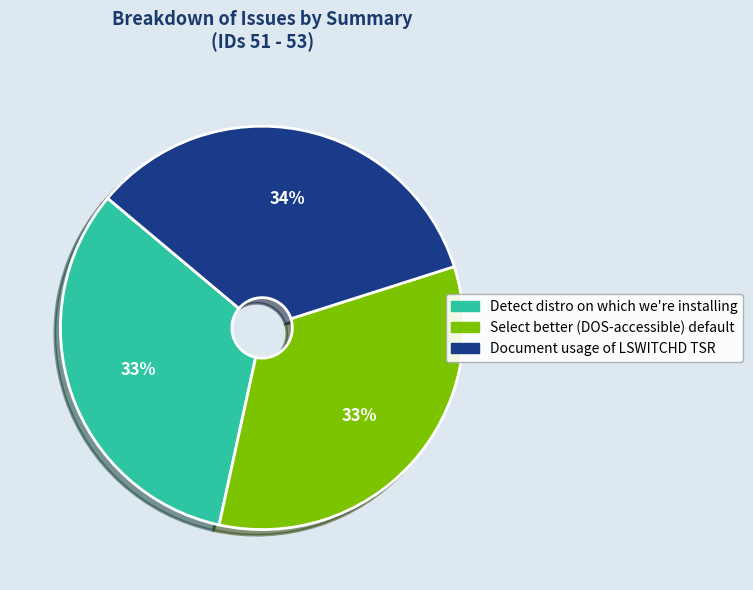

How many slices are in this pie chart?

3